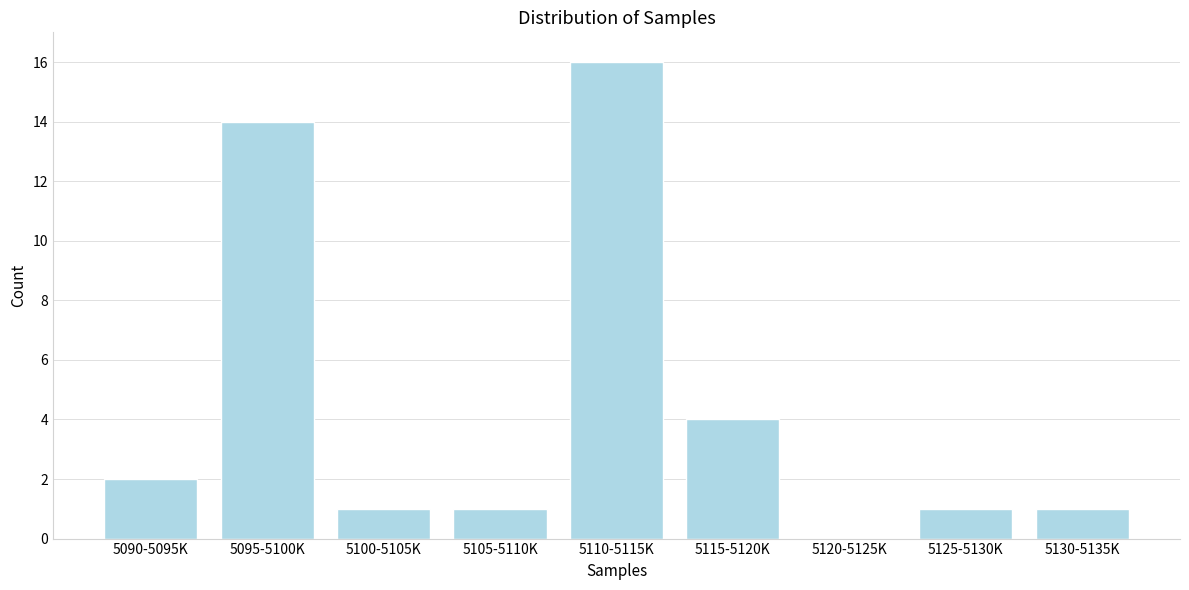

Reading left to right, transcribe all the data shown in this chart.

5090-5095K=2	5095-5100K=14	5100-5105K=1	5105-5110K=1	5110-5115K=16	5115-5120K=4	5120-5125K=0	5125-5130K=1	5130-5135K=1